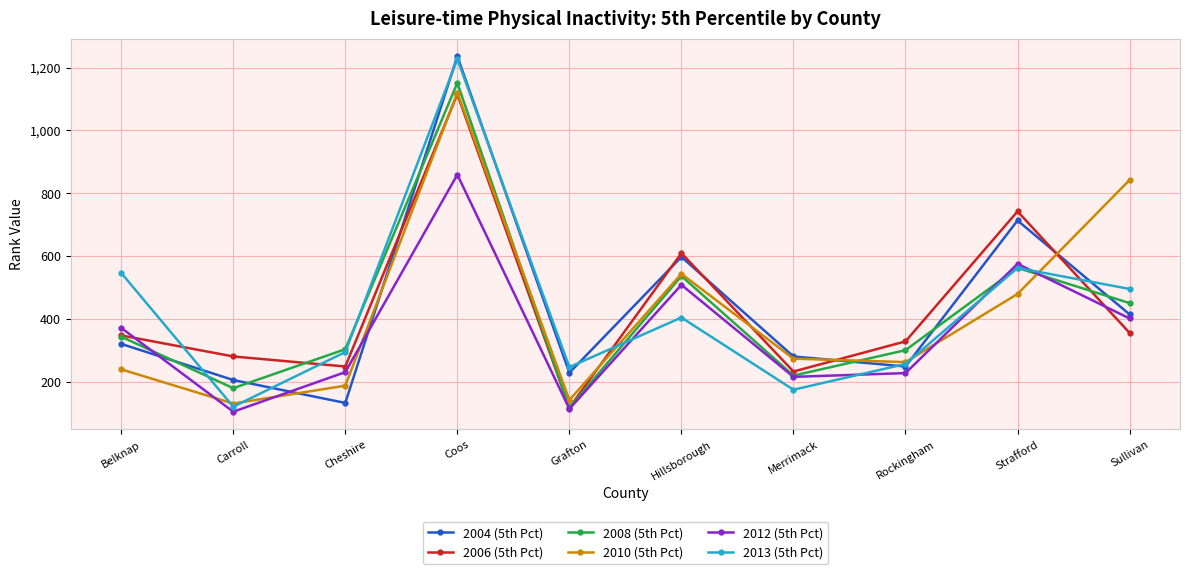

What is the spread (max minus min) of values at Rockingham?

101